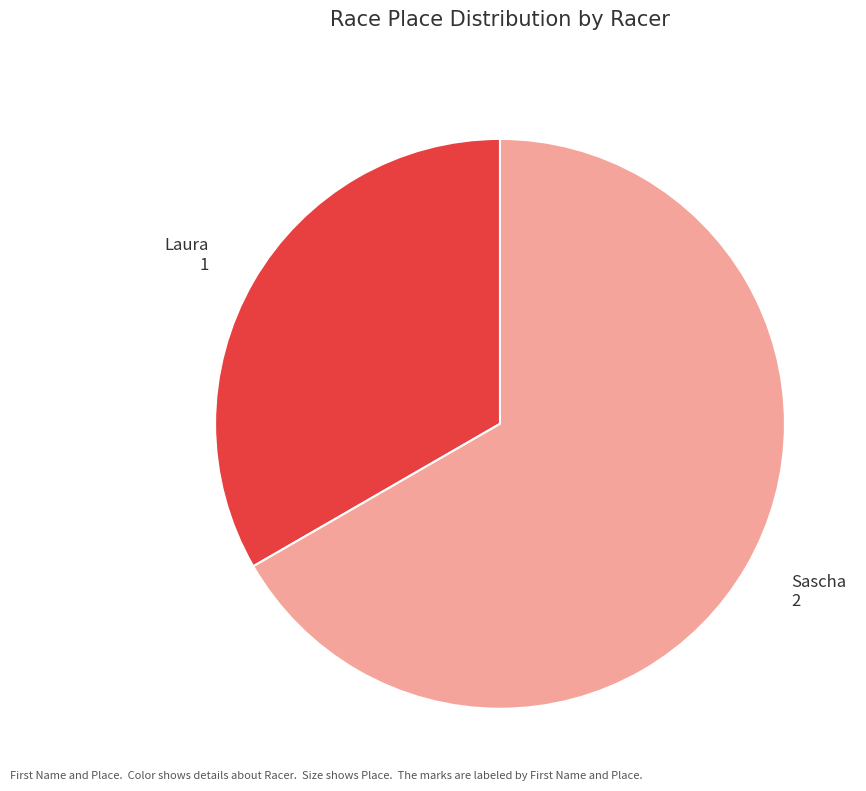

What is the largest slice in the pie chart?

Sascha